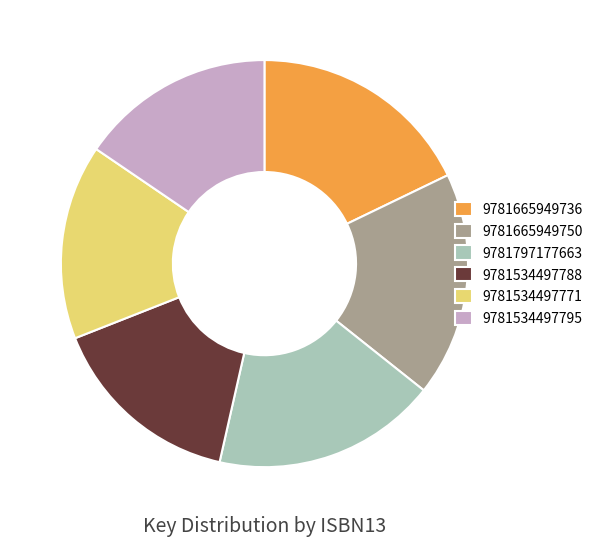

Is there a majority slice in this chart?

No